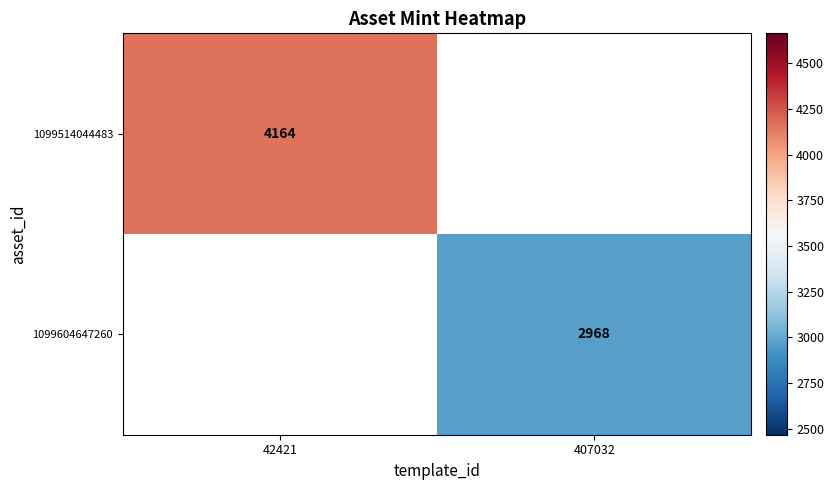

Rank the categories by 1099604647260 value from lowest to highest.

42421, 407032